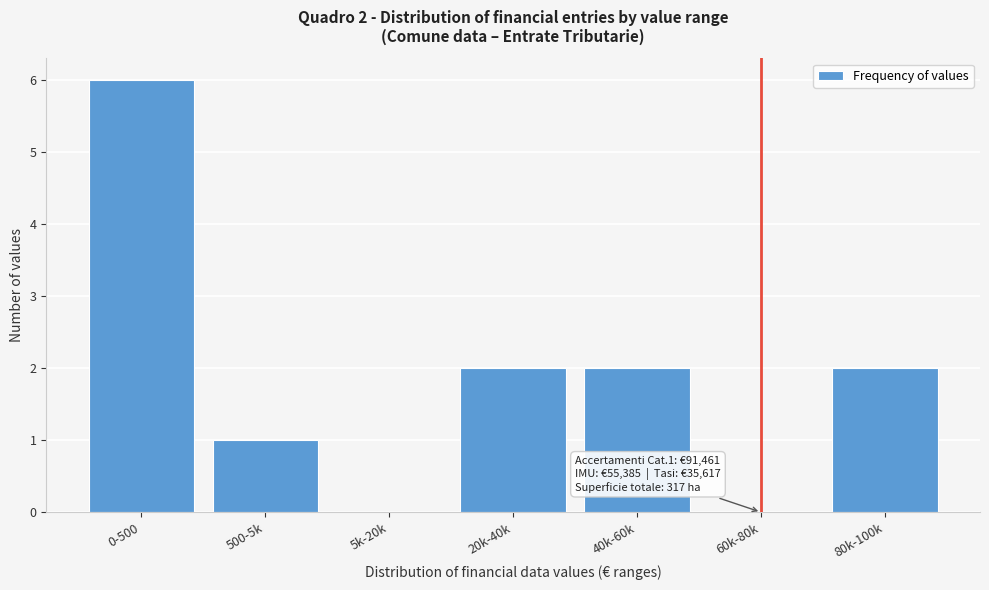

Reading left to right, list all the values displayed in this chart.

0-500=6	500-5k=1	5k-20k=0	20k-40k=2	40k-60k=2	60k-80k=0	80k-100k=2